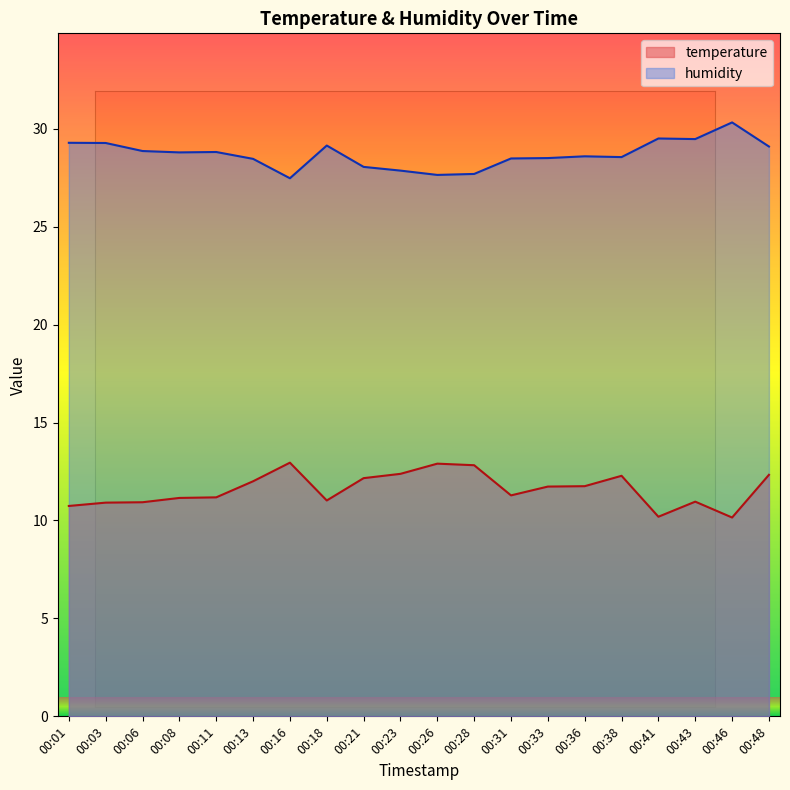

True or false: temperature and humidity intersect in this chart.

False